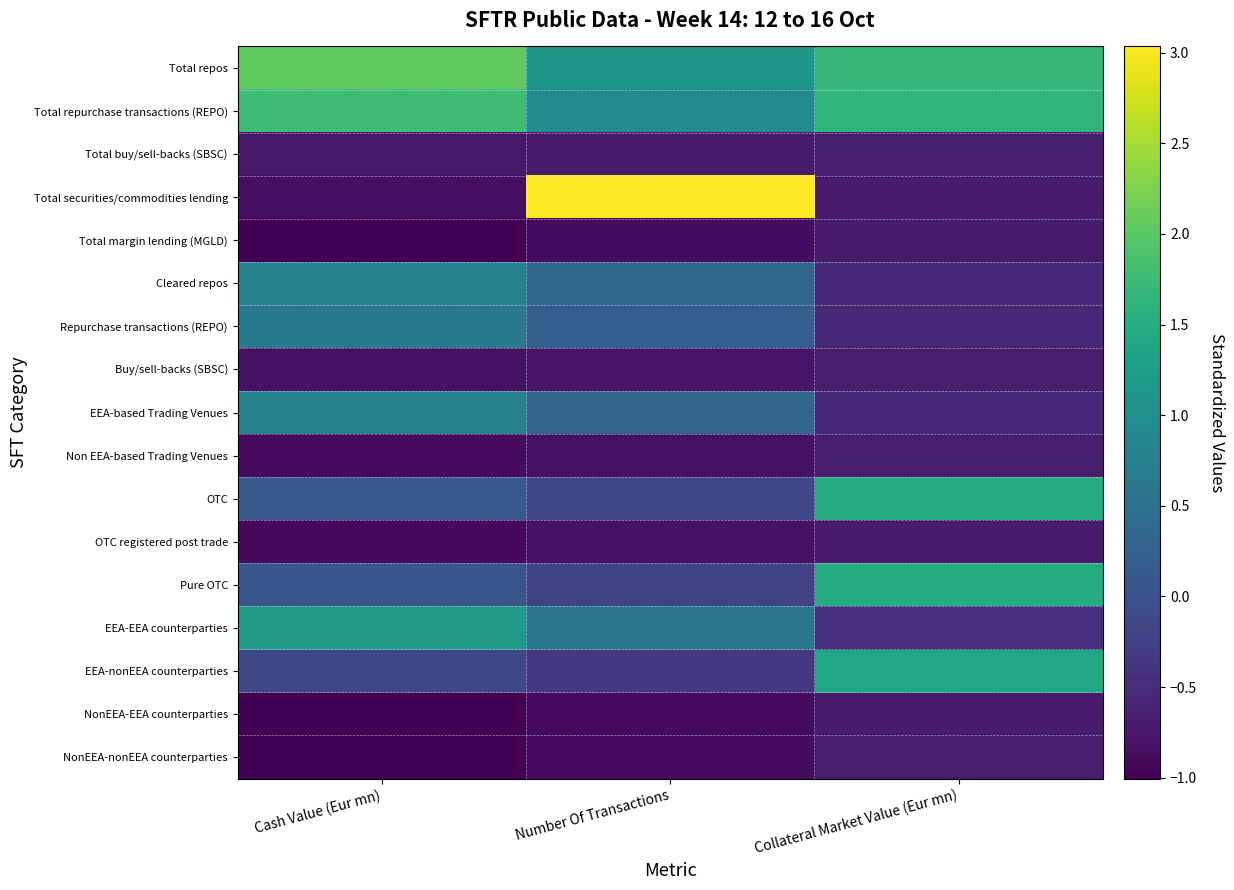

What is the spread (max minus min) of values at Cash Value (Eur mn)?

3.0